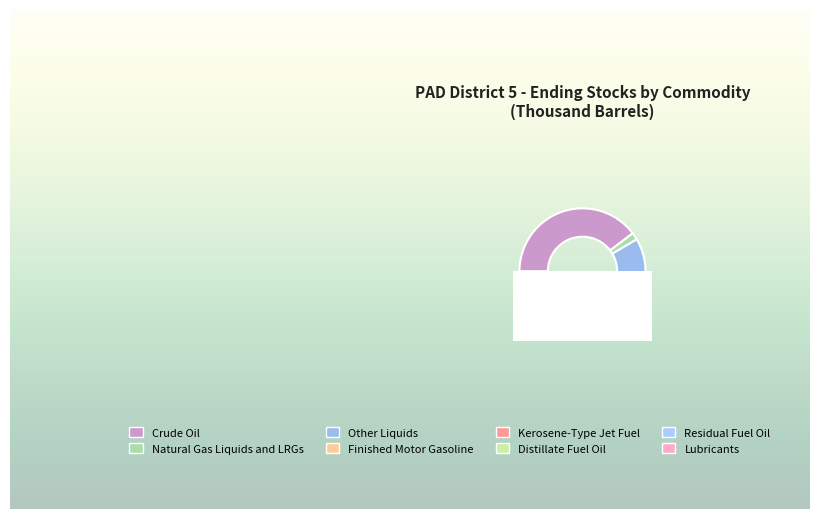

Count the number of slices in the pie.

8